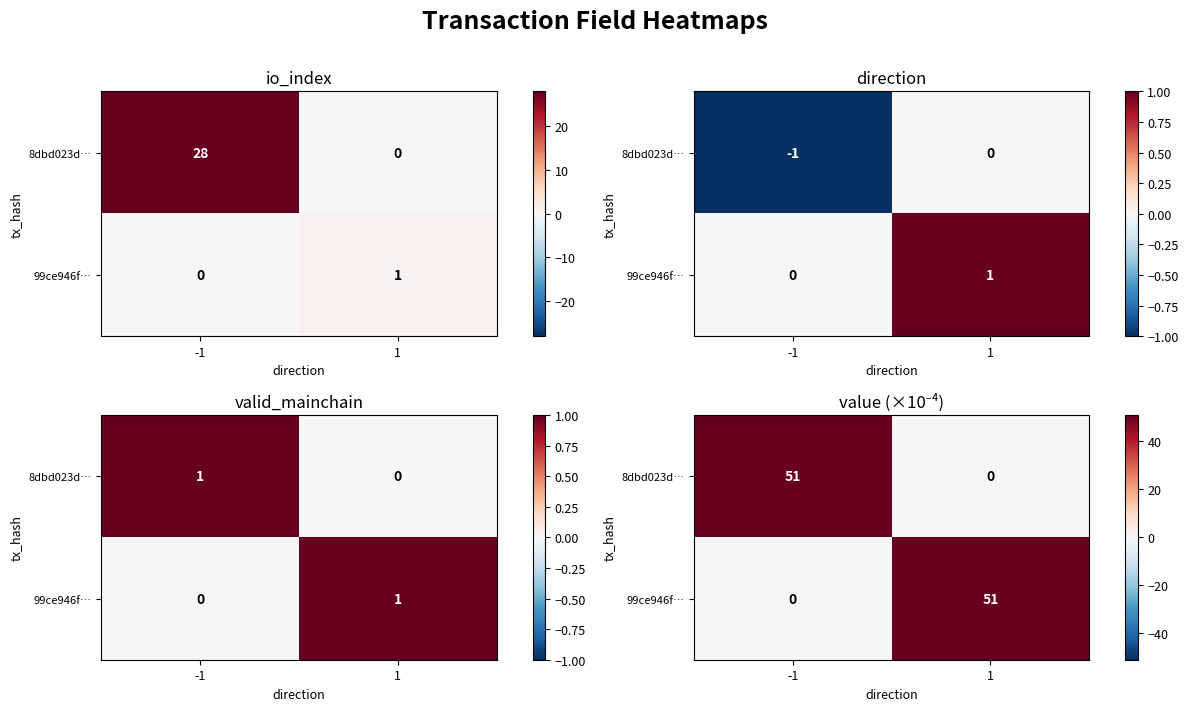

The value of 99ce946f… at 1 is 12. True or false?

False